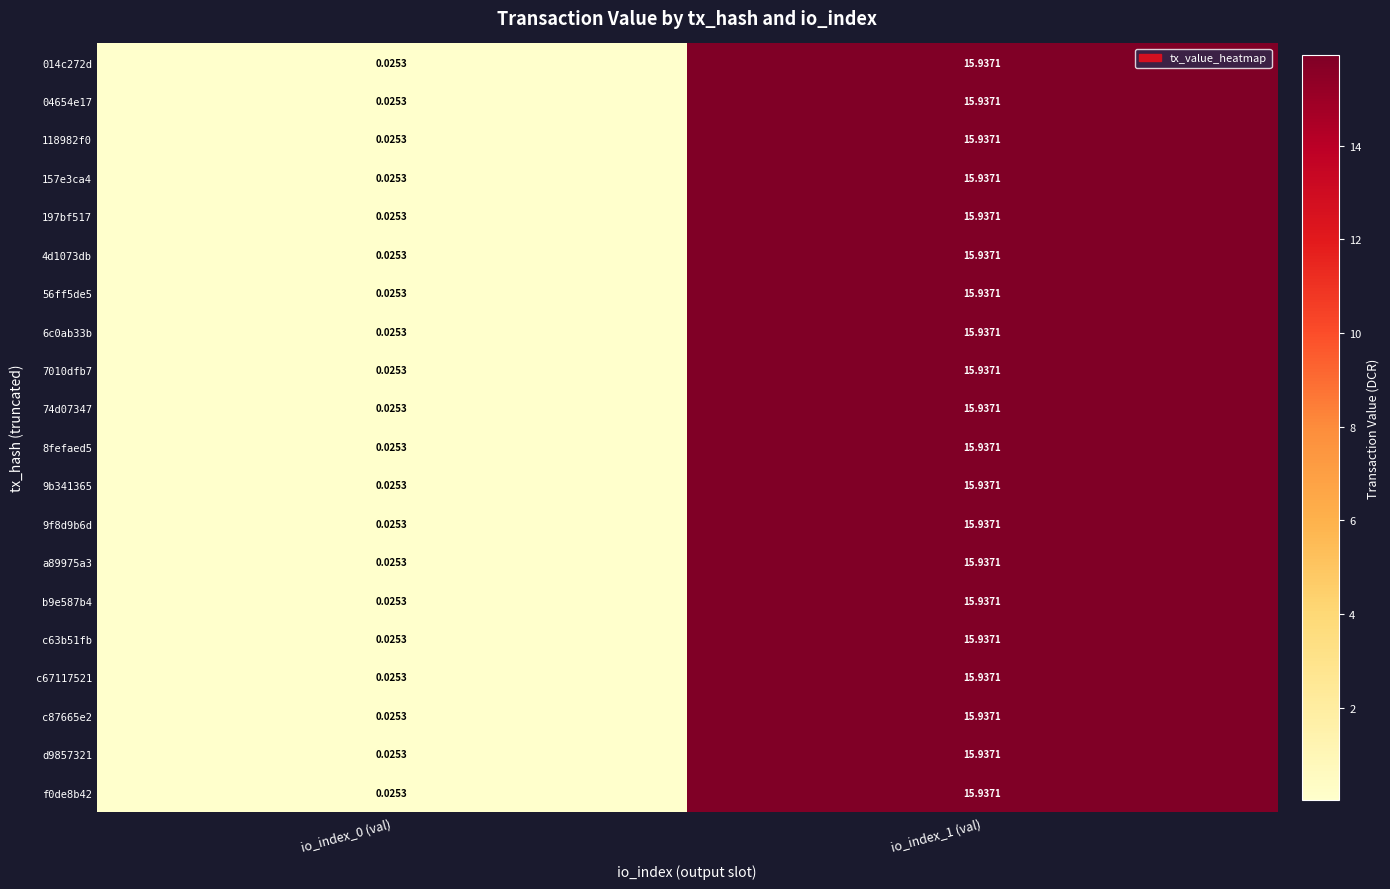

Reading left to right, list all the values displayed in this chart.

014c272d: io_index_0 (val)=0.0	io_index_1 (val)=15.9
04654e17: io_index_0 (val)=0.0	io_index_1 (val)=15.9
118982f0: io_index_0 (val)=0.0	io_index_1 (val)=15.9
157e3ca4: io_index_0 (val)=0.0	io_index_1 (val)=15.9
197bf517: io_index_0 (val)=0.0	io_index_1 (val)=15.9
4d1073db: io_index_0 (val)=0.0	io_index_1 (val)=15.9
56ff5de5: io_index_0 (val)=0.0	io_index_1 (val)=15.9
6c0ab33b: io_index_0 (val)=0.0	io_index_1 (val)=15.9
7010dfb7: io_index_0 (val)=0.0	io_index_1 (val)=15.9
74d07347: io_index_0 (val)=0.0	io_index_1 (val)=15.9
8fefaed5: io_index_0 (val)=0.0	io_index_1 (val)=15.9
9b341365: io_index_0 (val)=0.0	io_index_1 (val)=15.9
9f8d9b6d: io_index_0 (val)=0.0	io_index_1 (val)=15.9
a89975a3: io_index_0 (val)=0.0	io_index_1 (val)=15.9
b9e587b4: io_index_0 (val)=0.0	io_index_1 (val)=15.9
c63b51fb: io_index_0 (val)=0.0	io_index_1 (val)=15.9
c67117521: io_index_0 (val)=0.0	io_index_1 (val)=15.9
c87665e2: io_index_0 (val)=0.0	io_index_1 (val)=15.9
d9857321: io_index_0 (val)=0.0	io_index_1 (val)=15.9
f0de8b42: io_index_0 (val)=0.0	io_index_1 (val)=15.9